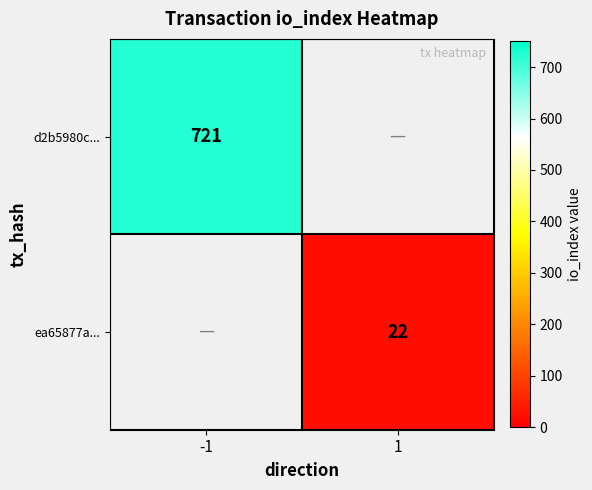

What is the minimum value shown in the chart?

22.0